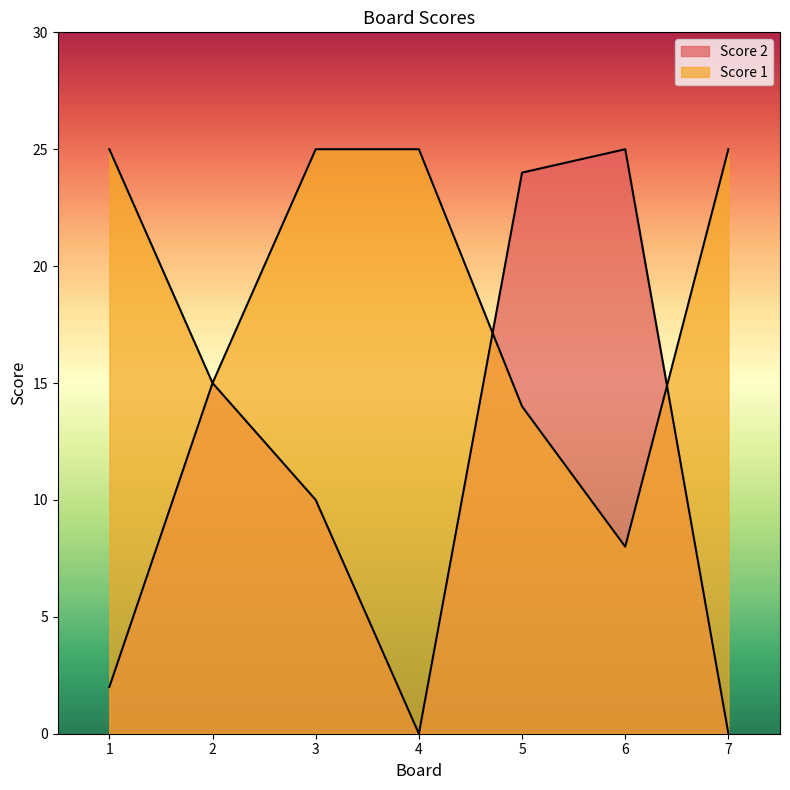

Rank the series by their average value, from highest to lowest.

Score 1, Score 2